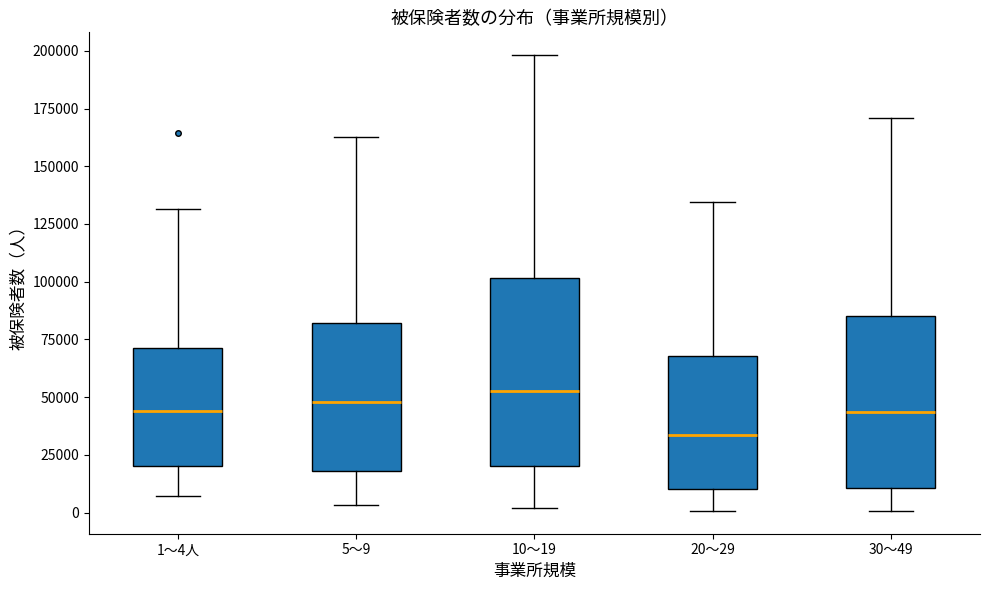

Which box is the tallest, from its lower edge to its upper edge?

10～19